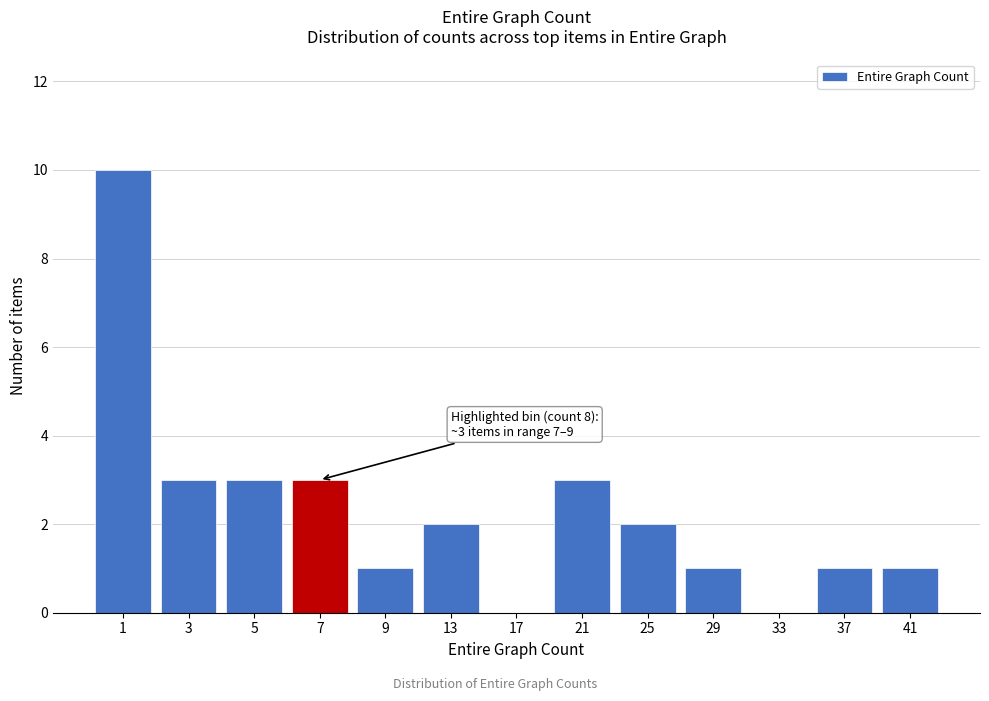

Reading left to right, transcribe all the data shown in this chart.

1=10	3=3	5=3	7=3	9=1	13=2	17=0	21=3	25=2	29=1	33=0	37=1	41=1